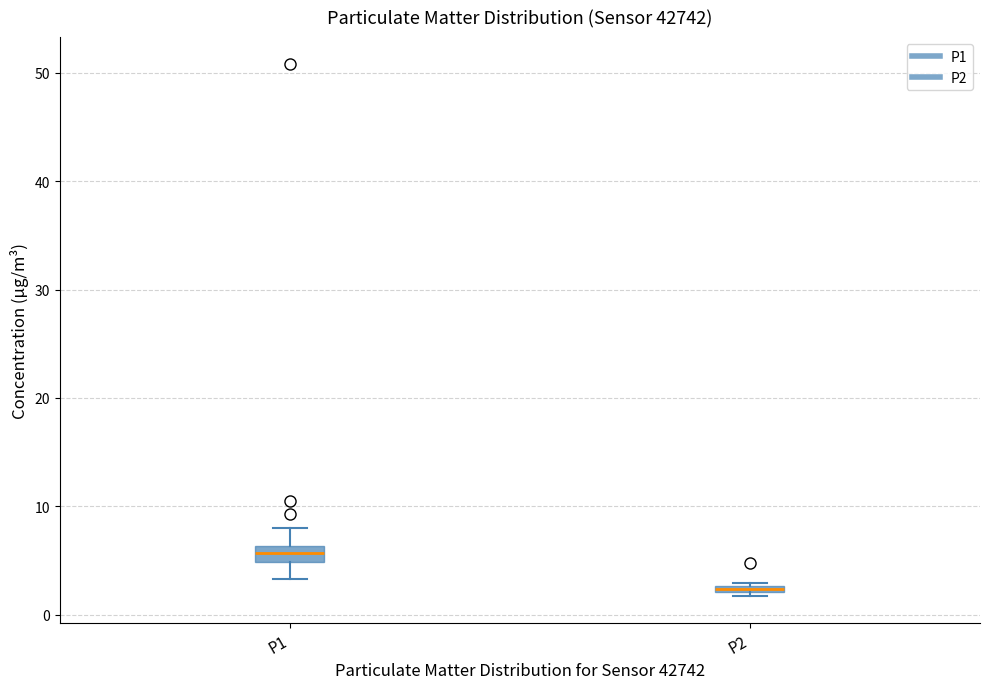

Where is the lower edge of the box for P1 on the y-axis? The values are not printed on the chart, so give them approximately, as read against the axis.

5